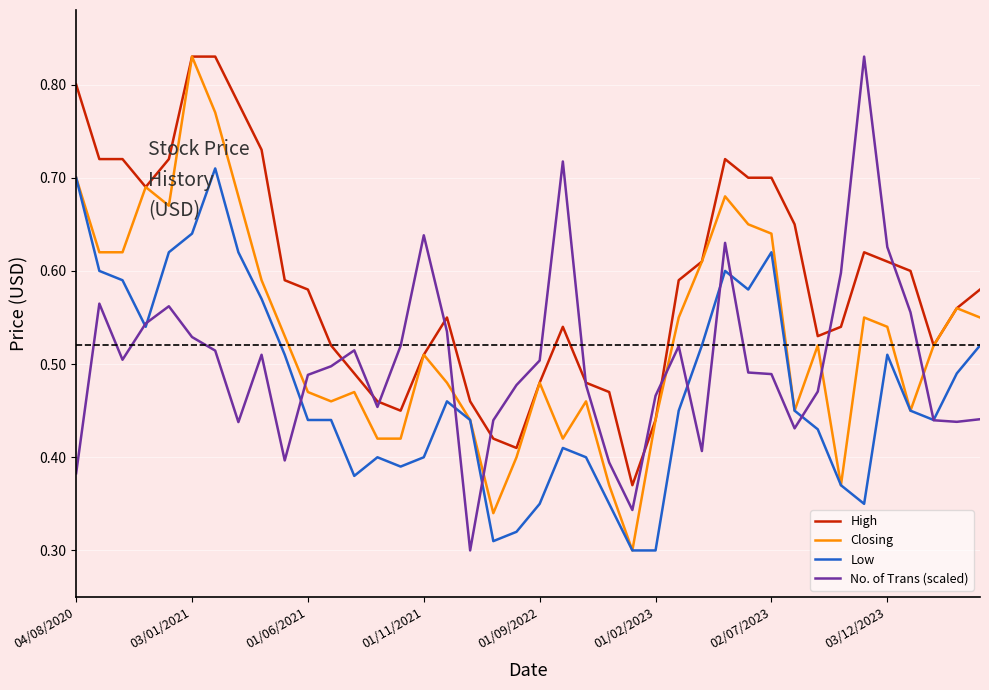

Which series has the largest total across all categories?

High